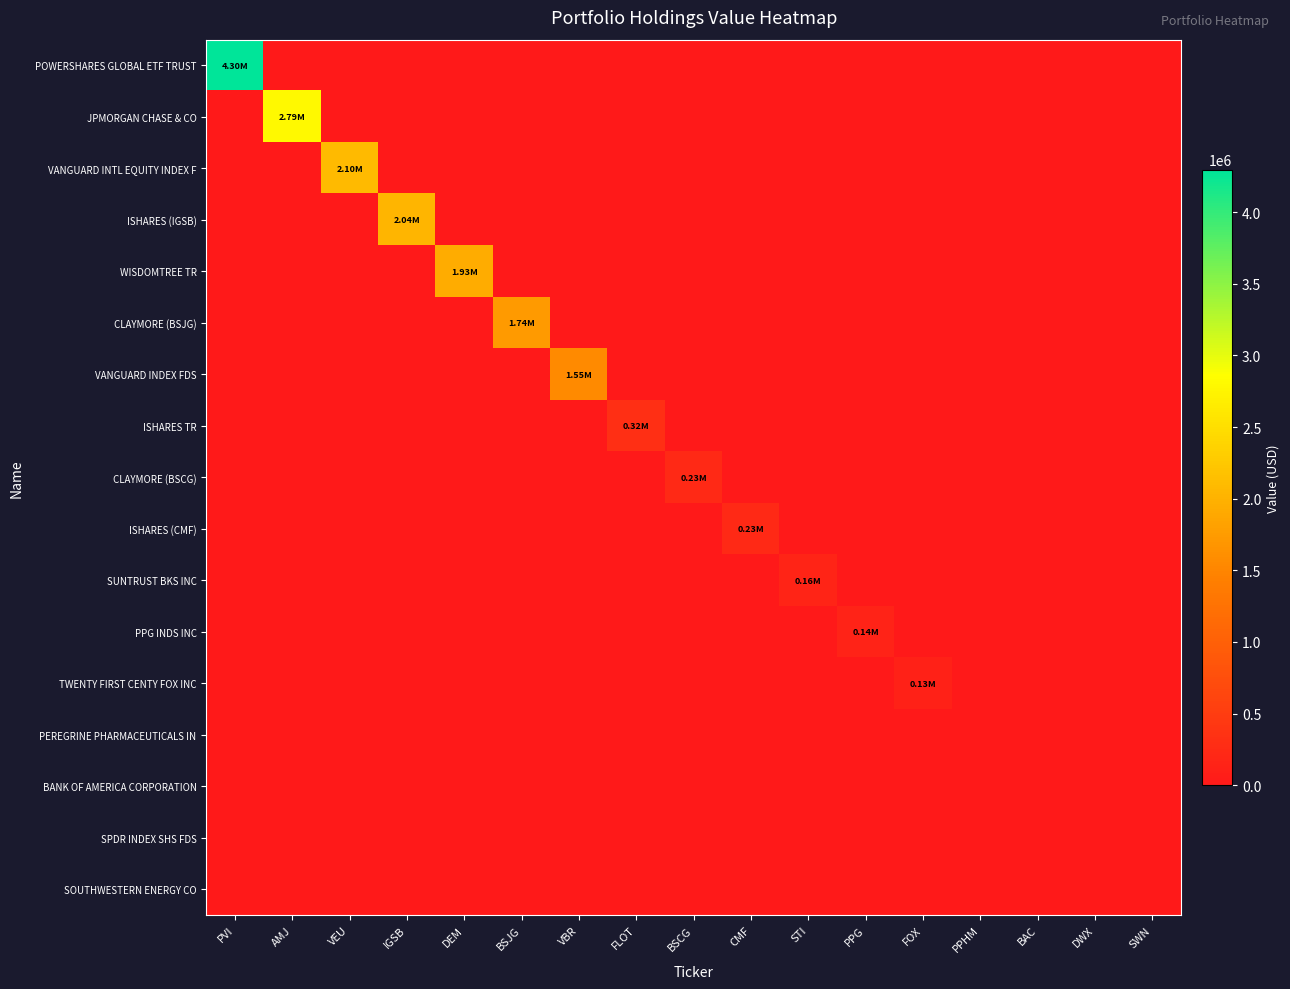

Between BSJG and AMJ, which is larger?

BSJG